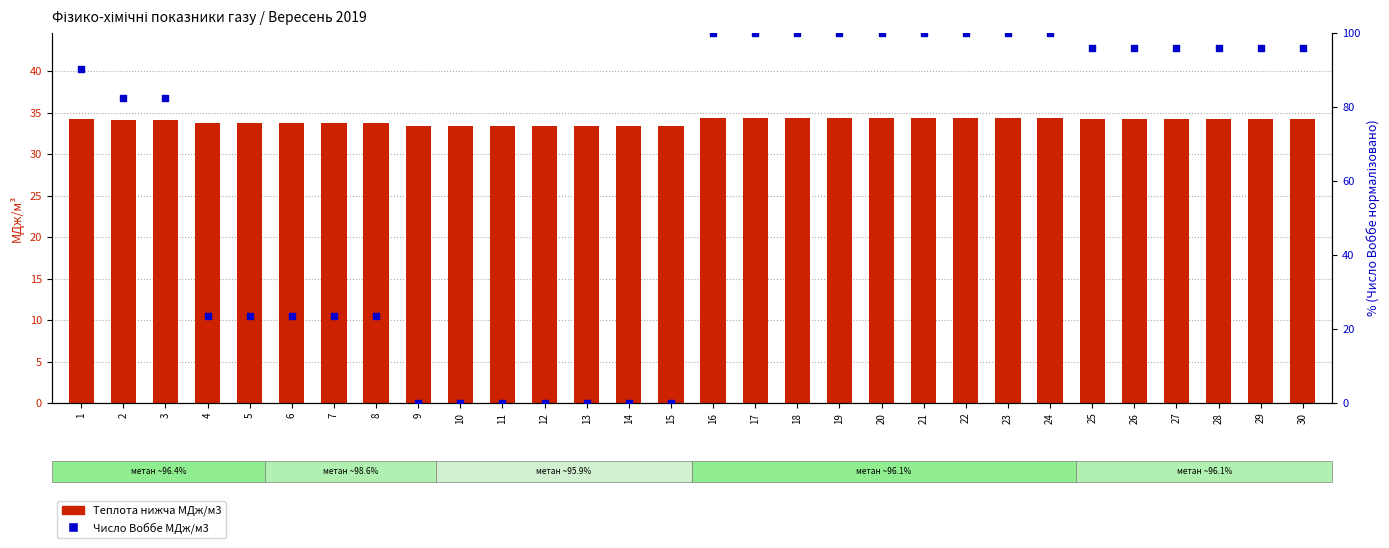

At which category is the sum across all series the highest?

16